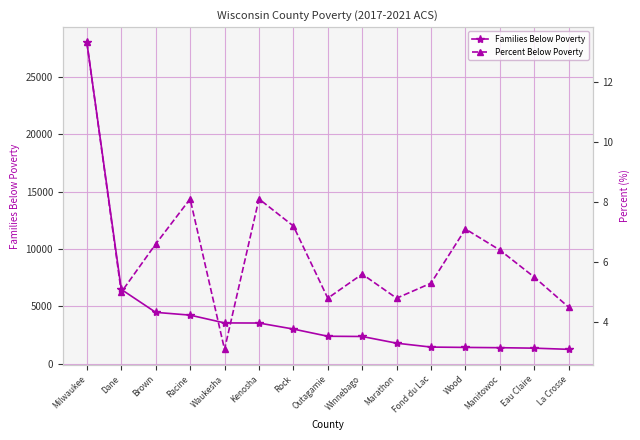

How many data points does each series have?

15